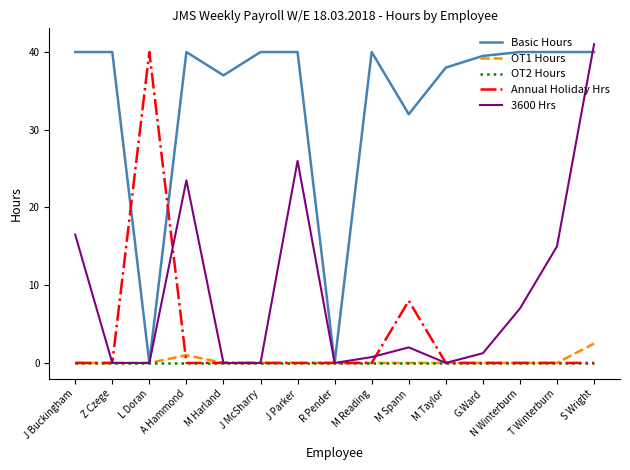

What position from the right is M Taylor?

5